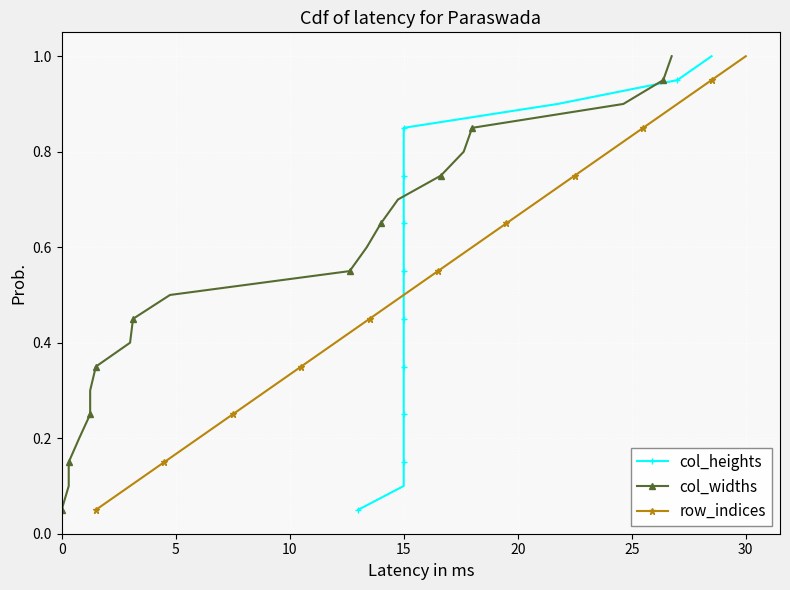

What is the maximum value for row_indices?

1.0